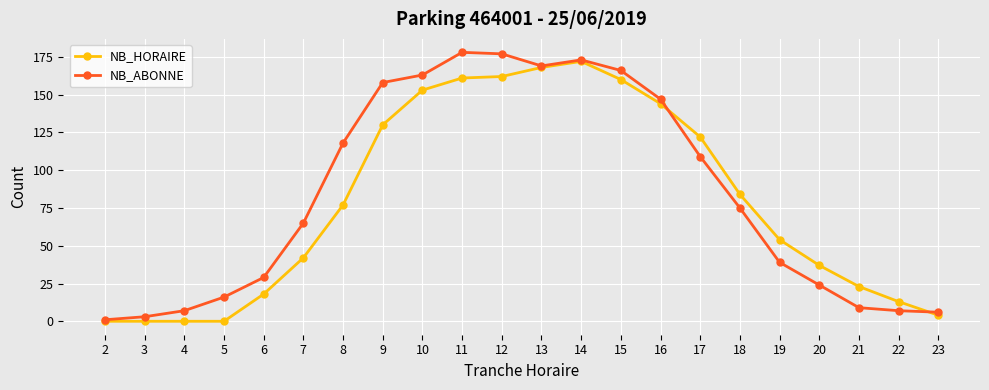

How many lines are shown in the chart?

2